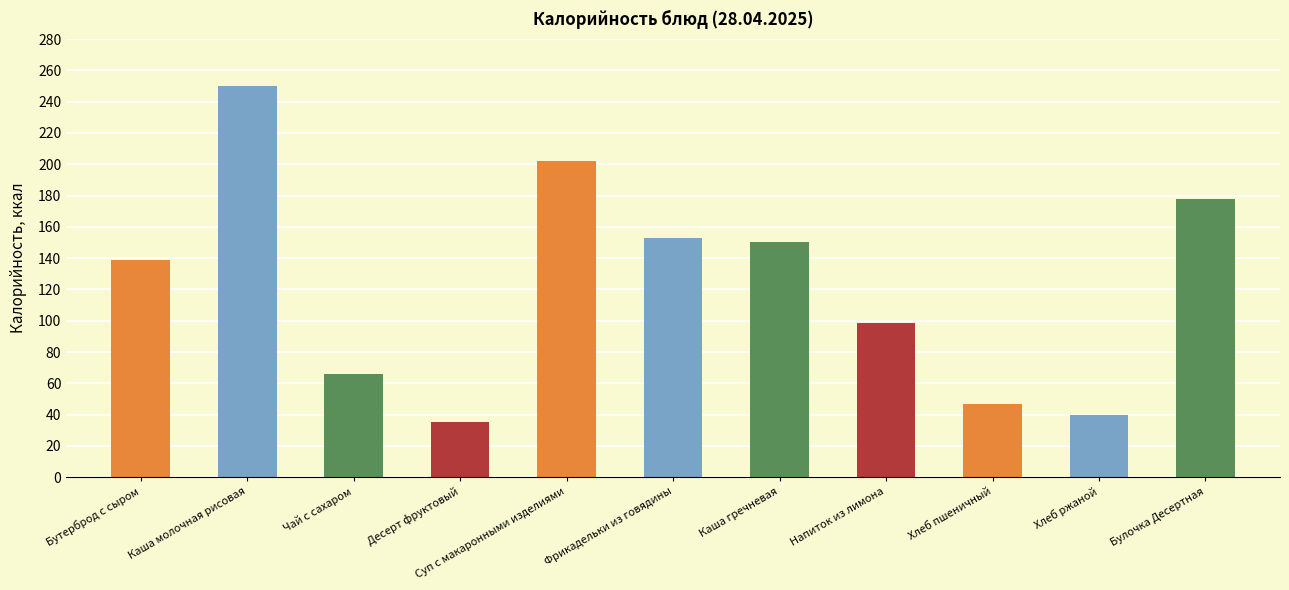

At which label is the value closest to 142?

Бутерброд с сыром